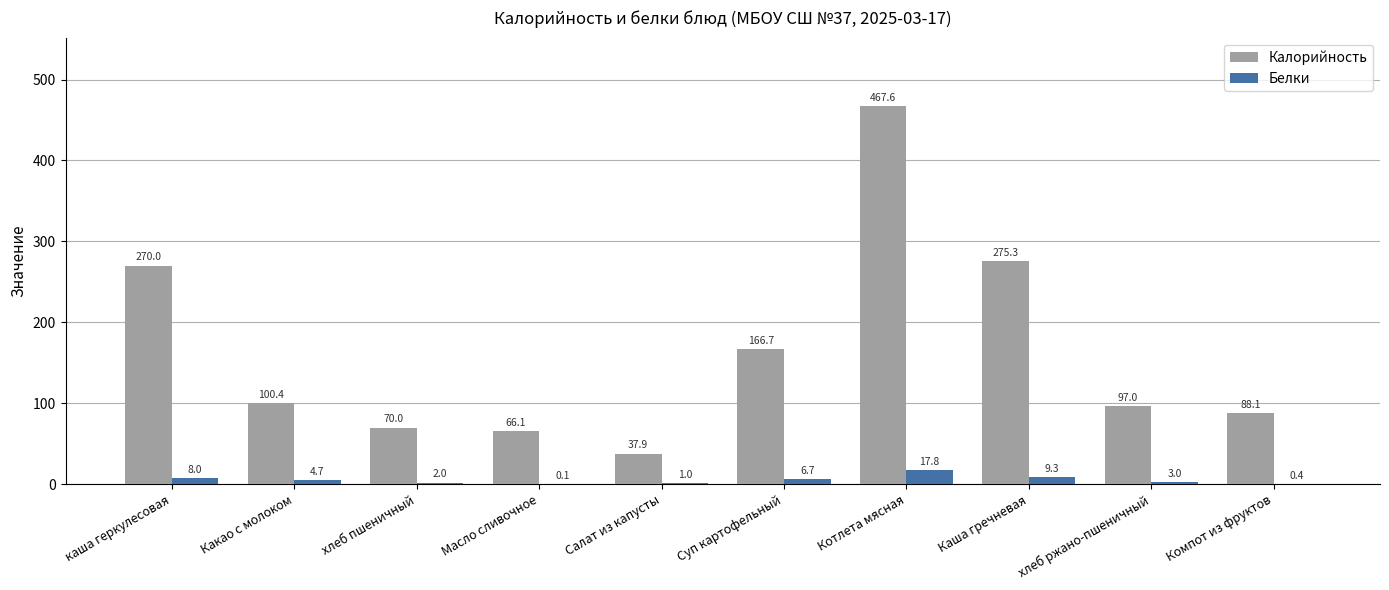

At which label does Калорийность first exceed 100?

каша геркулесовая